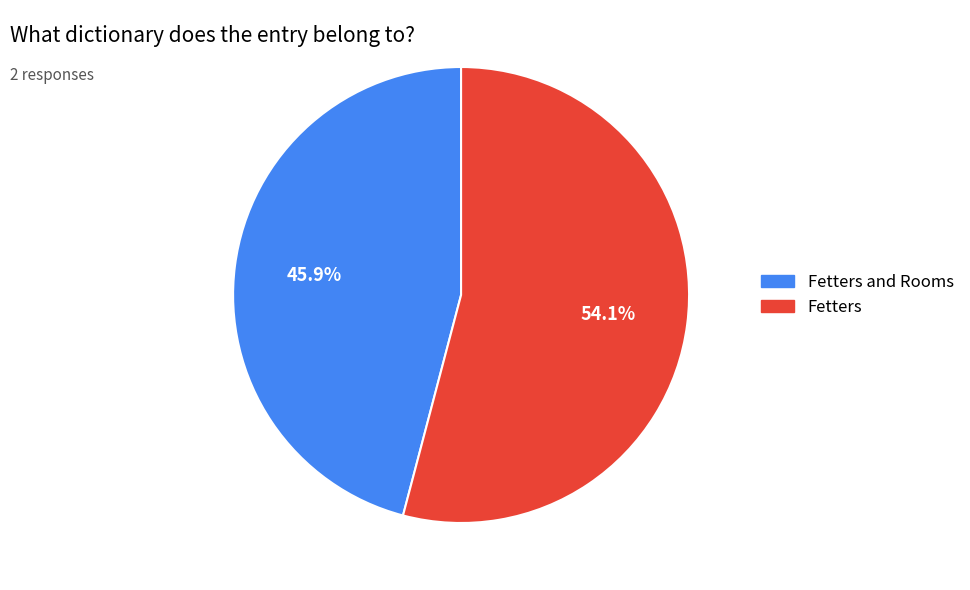

Does any single category account for the majority?

Yes